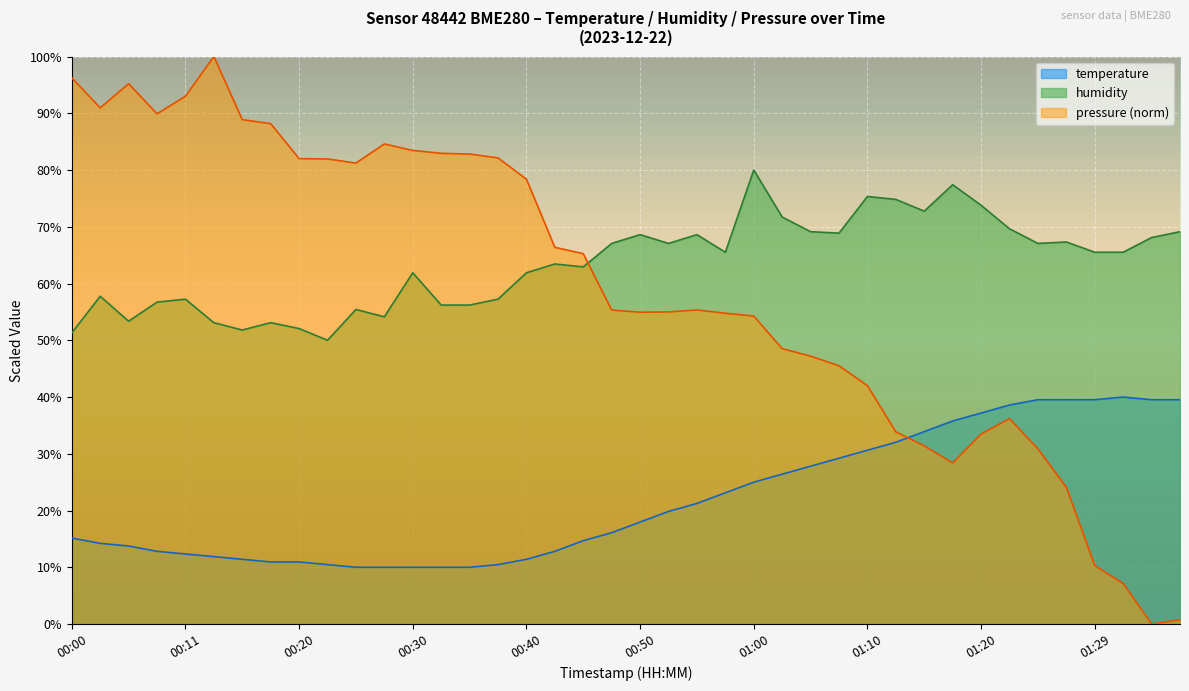

True or false: temperature has a value of 40.0 at 01:32.

True